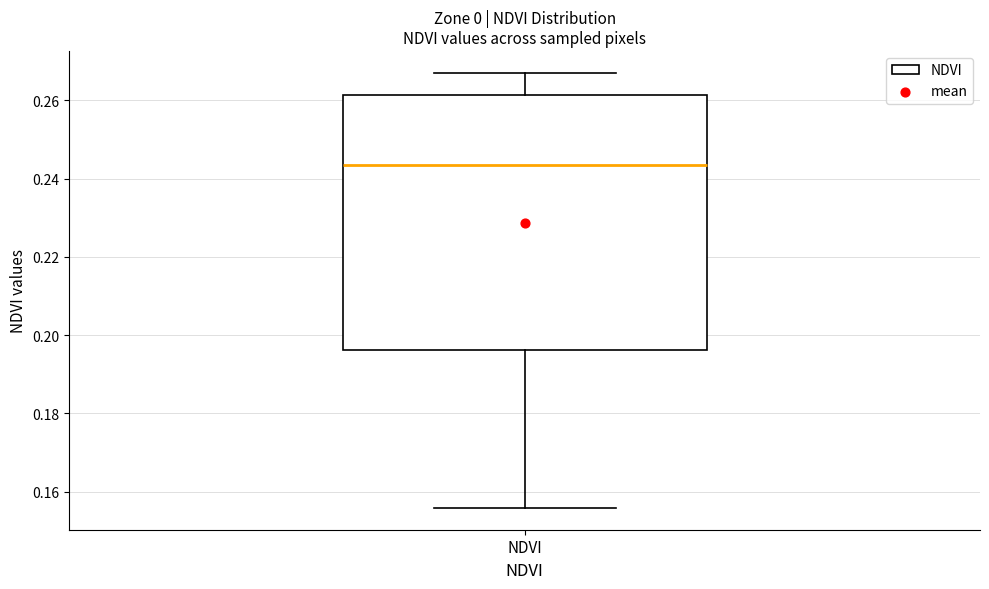

Read this box plot against the y-axis: the position of the median line, the range covered by the box, and the ends of both whiskers. The values are not printed on the chart, so give them approximately, as read against the axis.

median 0.244, box 0.196 to 0.262, whiskers 0.156 to 0.268